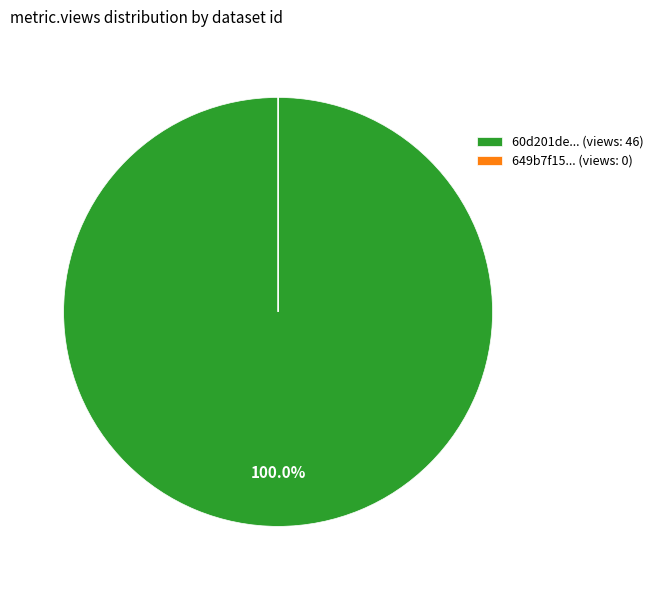

Which category accounts for the majority?

60d201de... (views: 46)